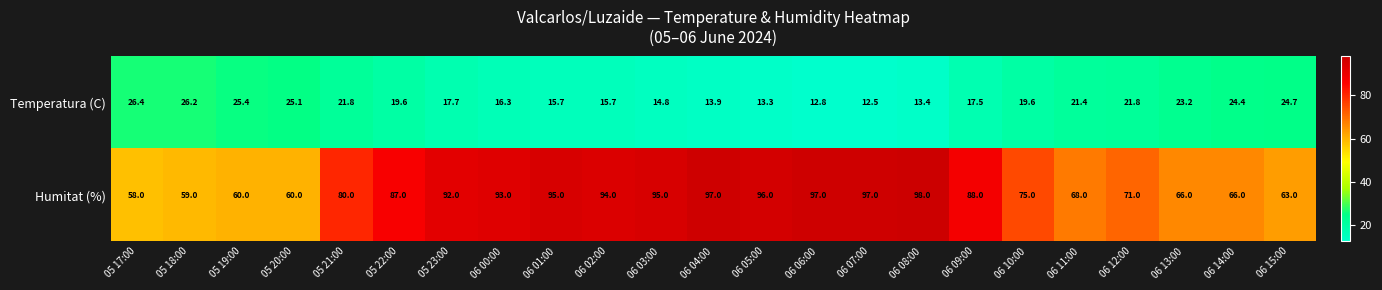

Which series has the largest range (max minus min)?

Humitat (%)